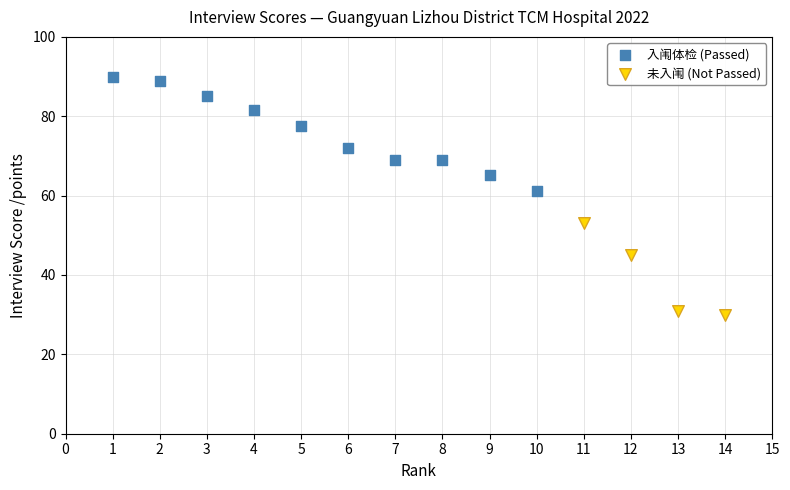

Which series contains the lowest Y value?

未入闱 (Not Passed)